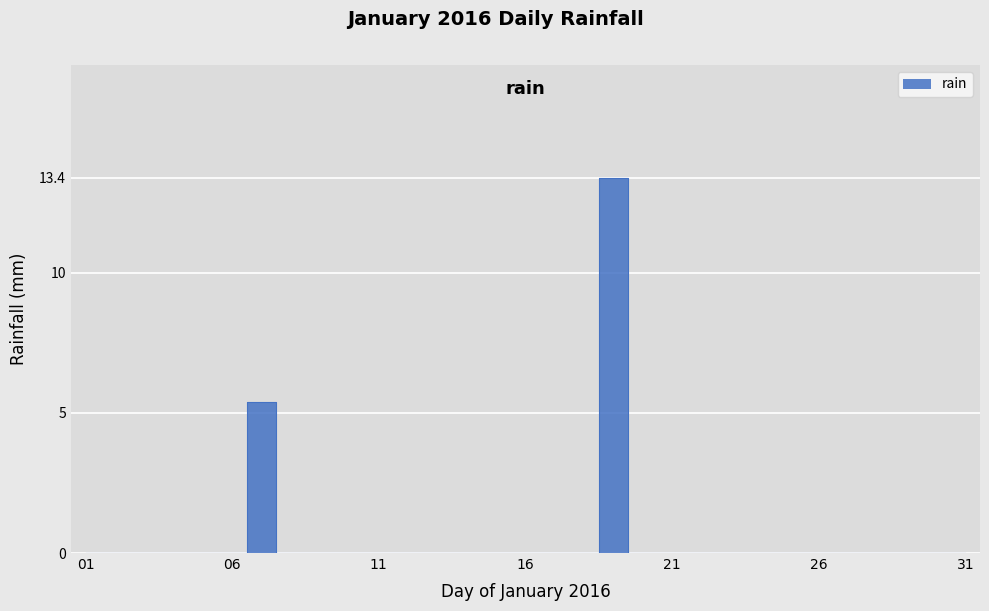

Rank the categories by value from highest to lowest.

2016-01-19, 2016-01-07, 2016-01-01, 2016-01-02, 2016-01-03, 2016-01-04, 2016-01-05, 2016-01-06, 2016-01-08, 2016-01-09, 2016-01-10, 2016-01-11, 2016-01-12, 2016-01-13, 2016-01-14, 2016-01-15, 2016-01-16, 2016-01-17, 2016-01-18, 2016-01-20, 2016-01-21, 2016-01-22, 2016-01-23, 2016-01-24, 2016-01-25, 2016-01-26, 2016-01-27, 2016-01-28, 2016-01-29, 2016-01-30, 2016-01-31